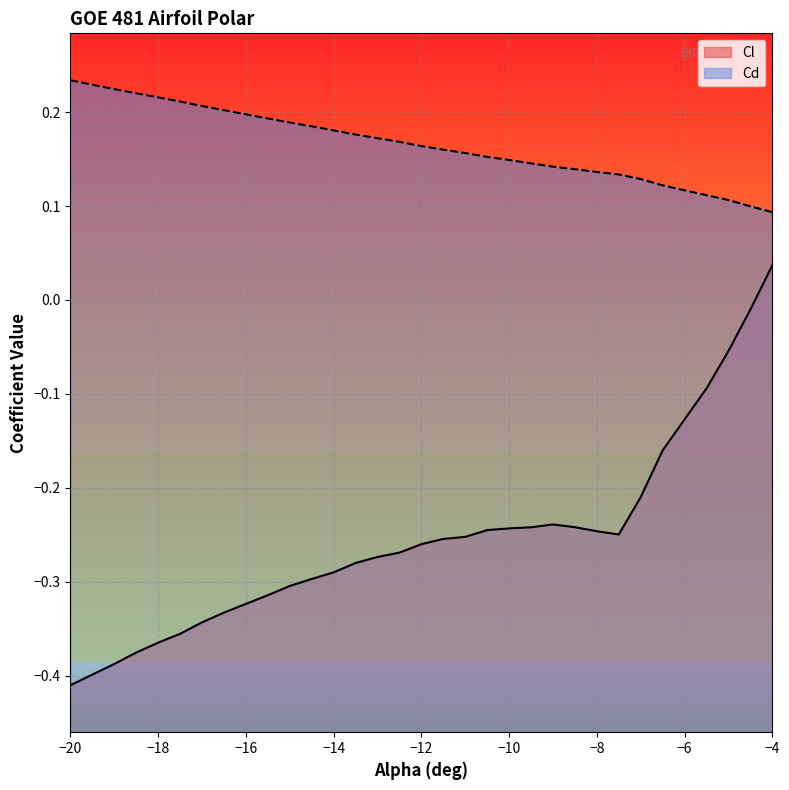

Count the number of data series in this chart.

2